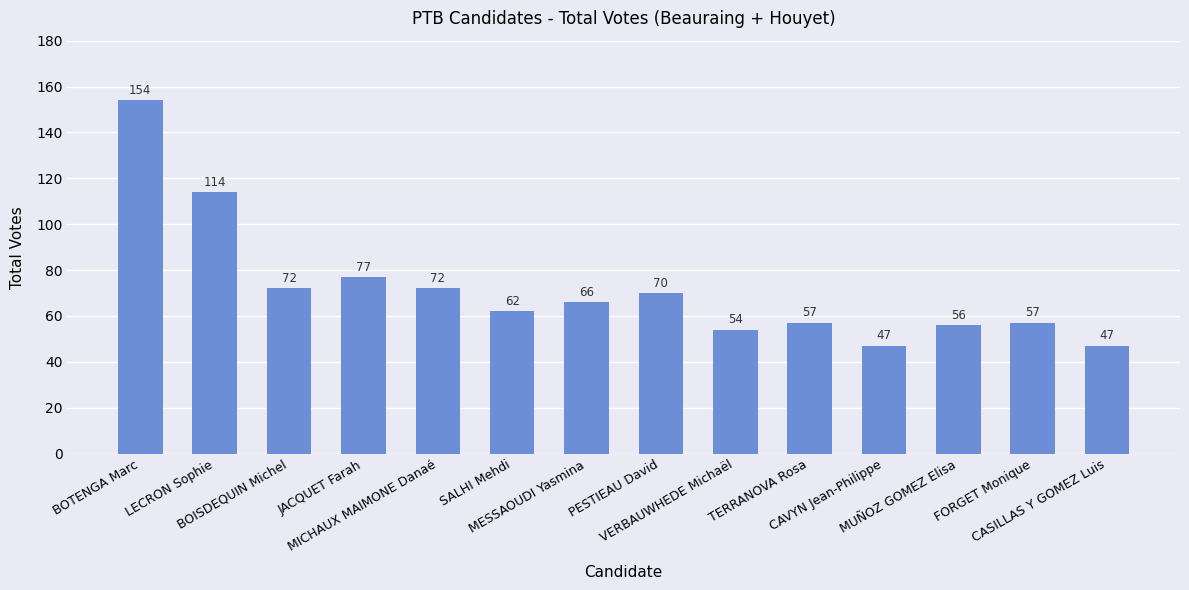

The chart shows a value of 85 at VERBAUWHEDE Michaël. True or false?

False